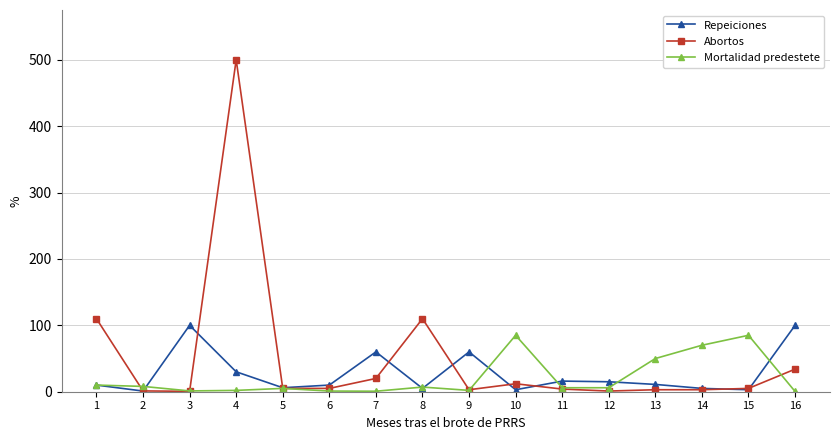

Where is the first local maximum for Repeiciones?

3